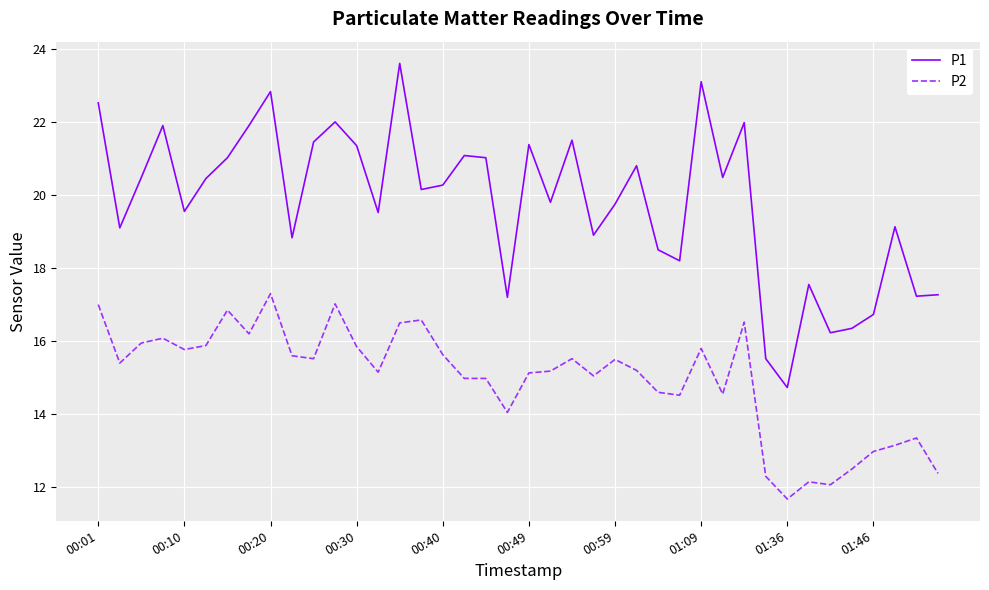

True or false: P1 and P2 cross at least once.

False